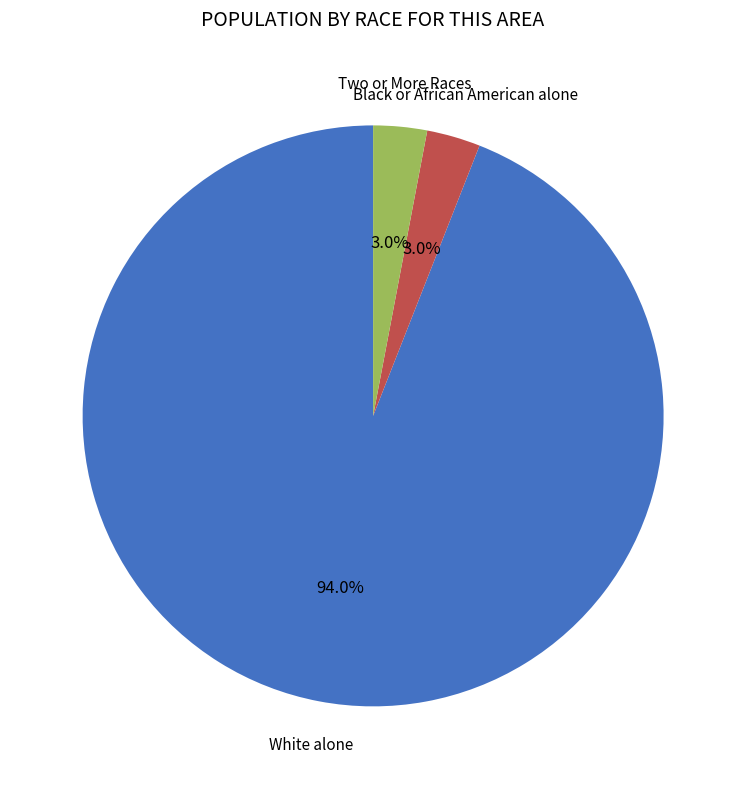

Count the number of slices in the pie.

3